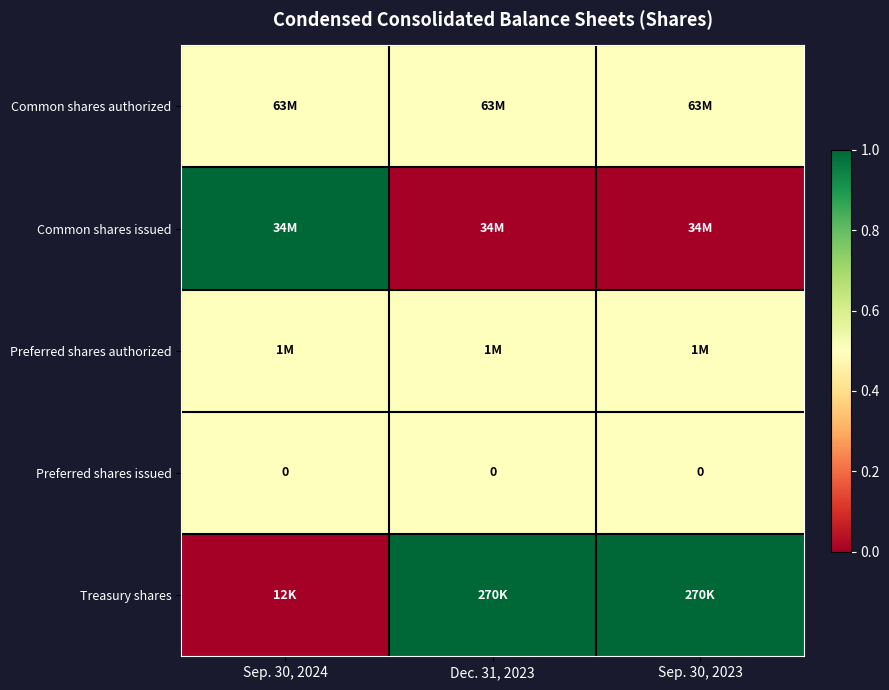

True or false: Preferred shares issued has a value of 0.0 at Sep. 30, 2023.

True